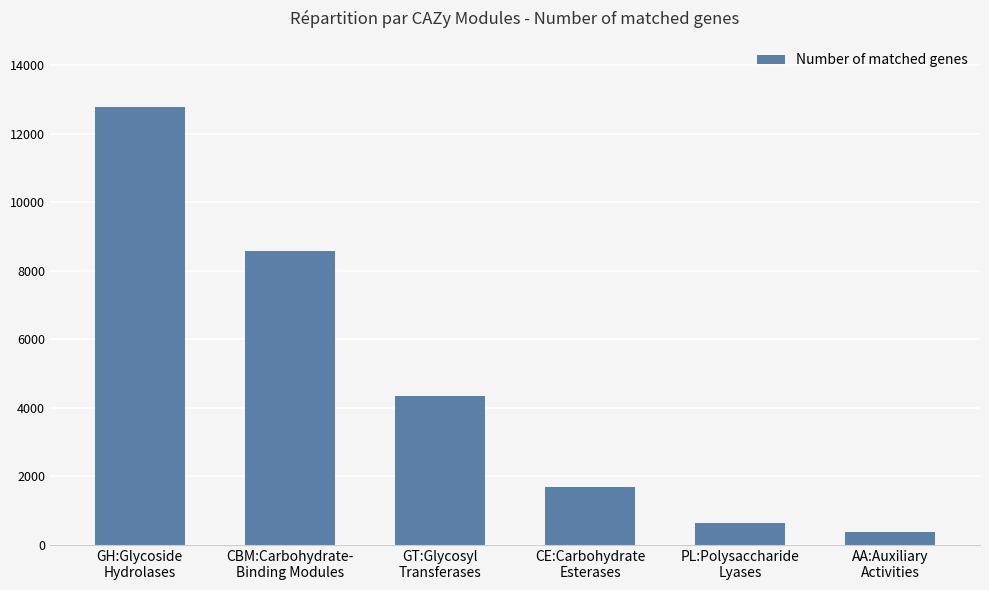

List the labels in order of value, smallest first.

AA:Auxiliary
Activities, PL:Polysaccharide
Lyases, CE:Carbohydrate
Esterases, GT:Glycosyl
Transferases, CBM:Carbohydrate-
Binding Modules, GH:Glycoside
Hydrolases